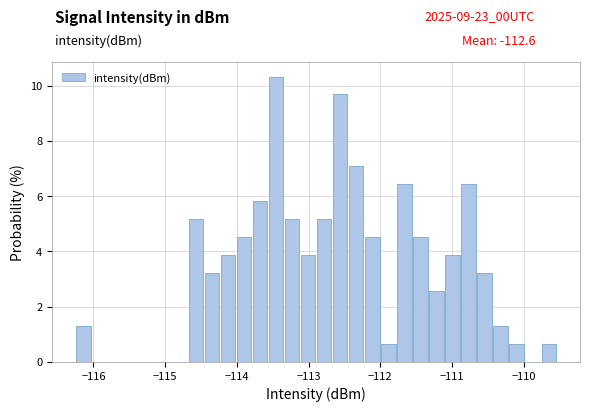

Around what value on the x-axis is the tallest bar? Give the approximate position of its centre, as read against the axis.

-113.5